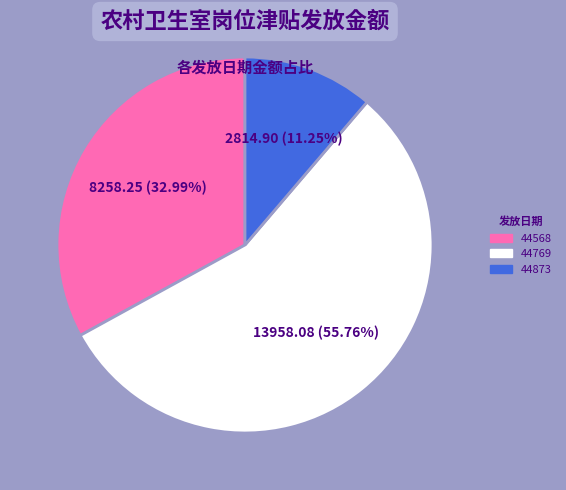

To the nearest percent, what is the average slice percentage?

33%